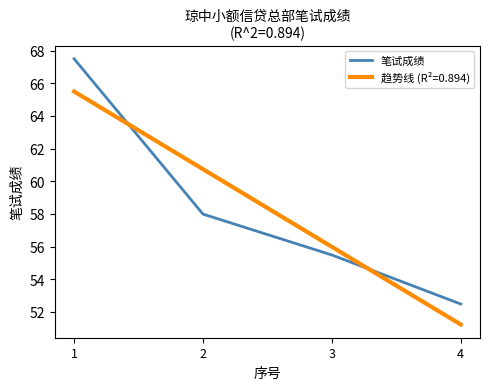

What is the difference between the values at 3 and 2?

2.5